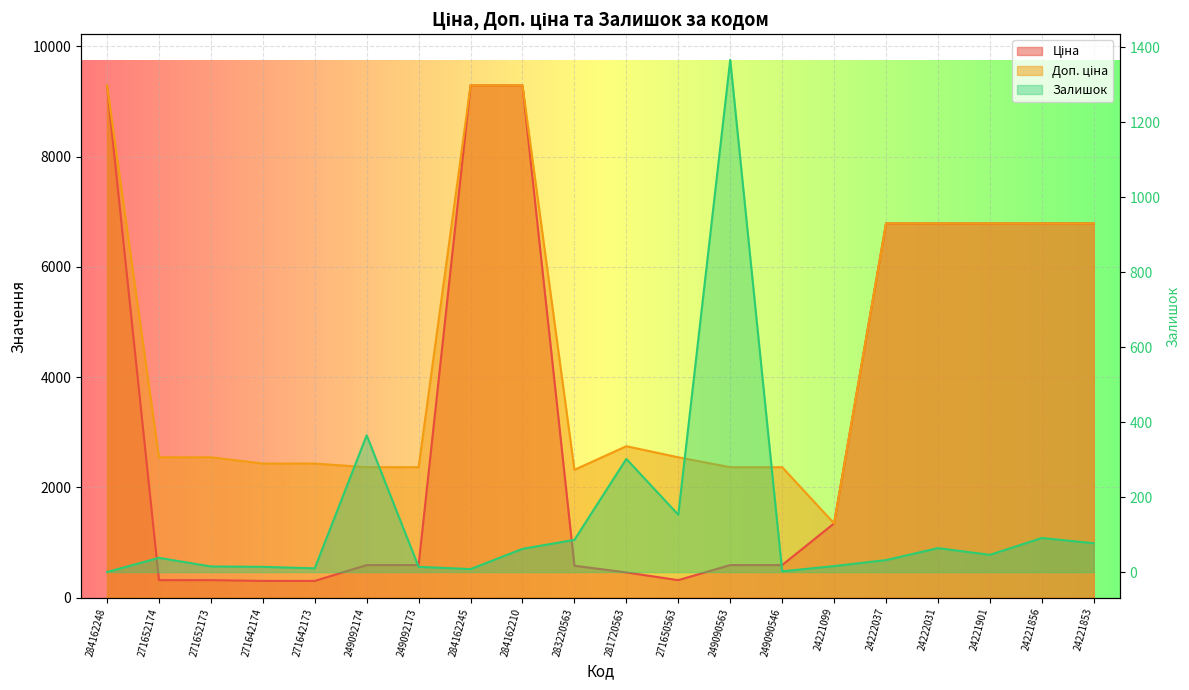

Which series has the largest total across all categories?

Доп. ціна